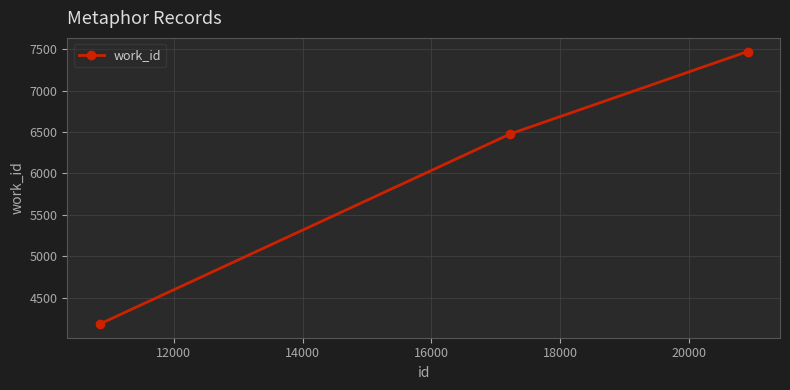

What is the difference between the maximum and second lowest values?

993